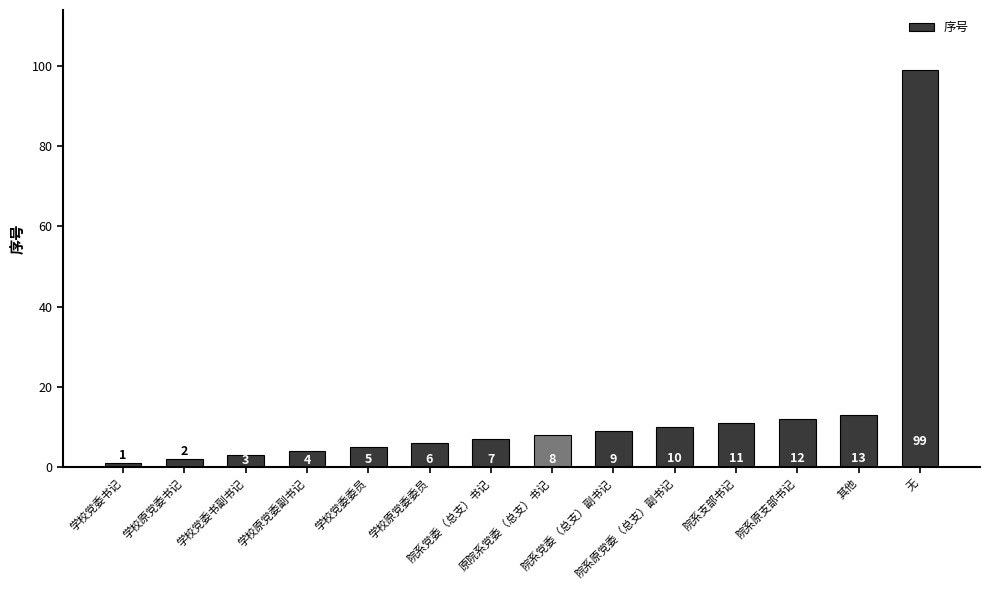

What is the difference between the maximum and minimum values?

98